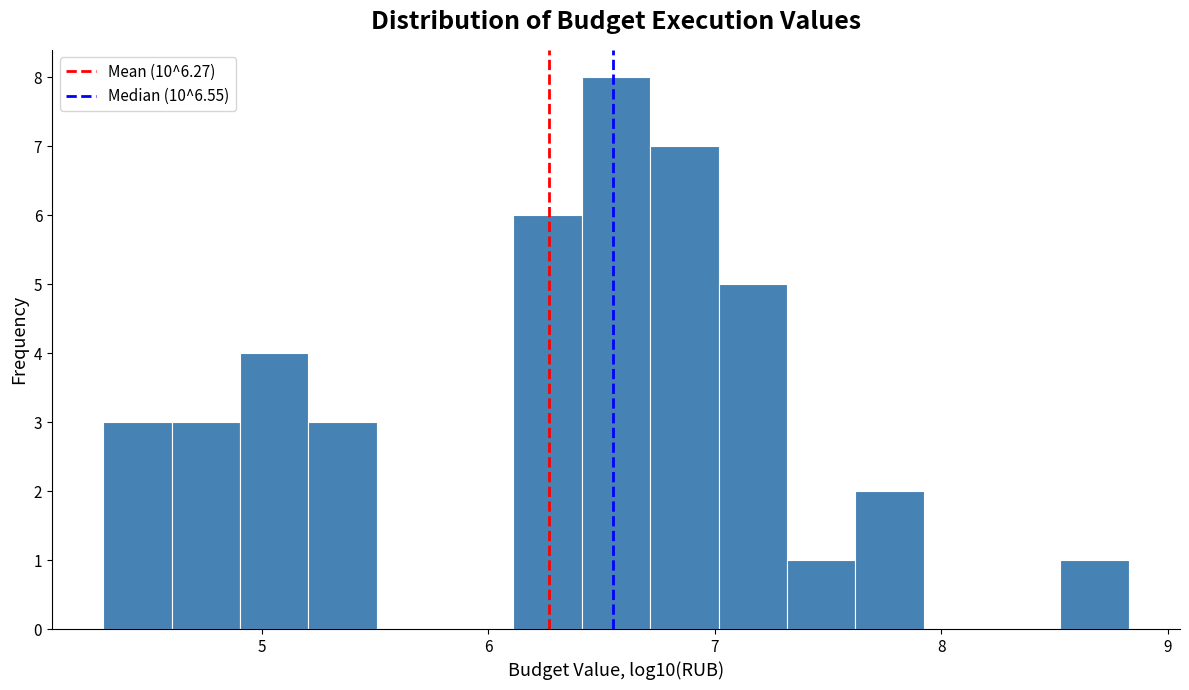

Around what value on the x-axis is the tallest bar? Give the approximate position of its centre, as read against the axis.

6.6